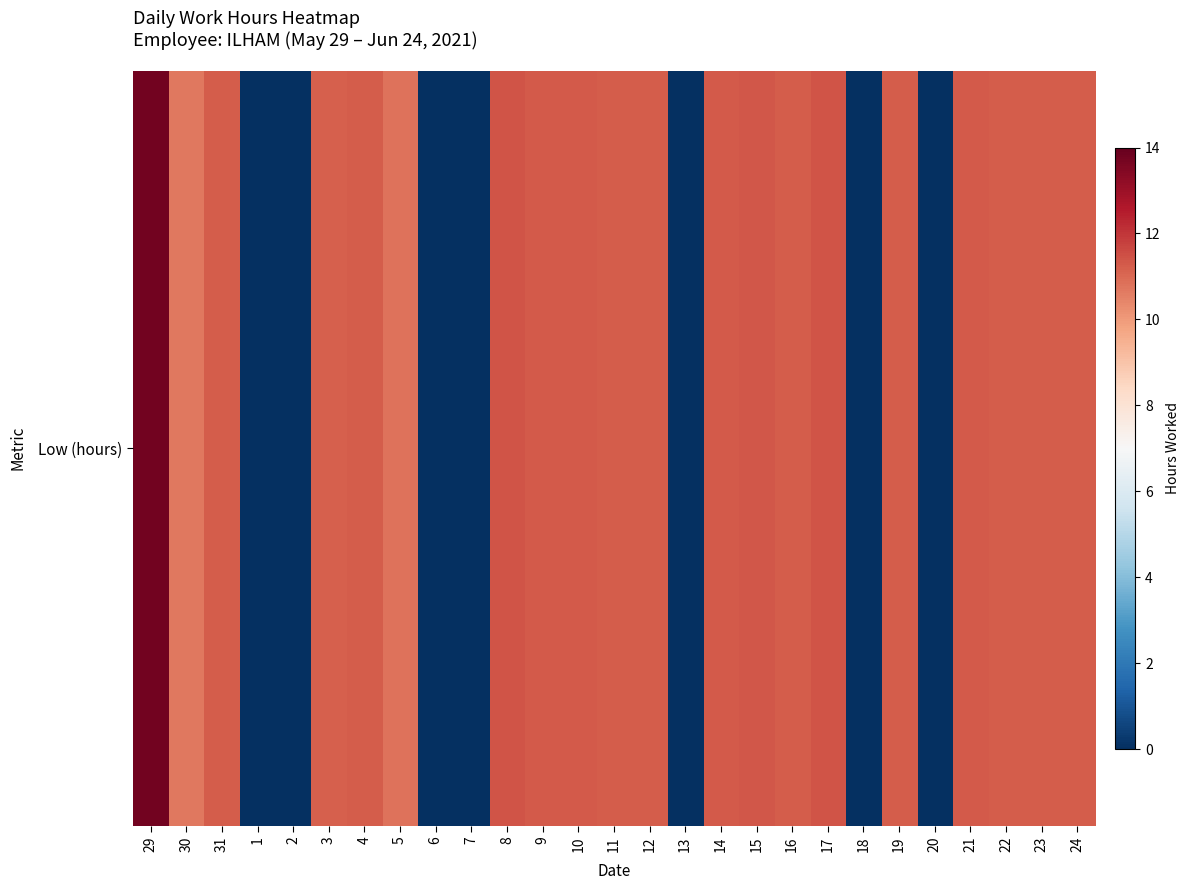

How many positive values are there?

20